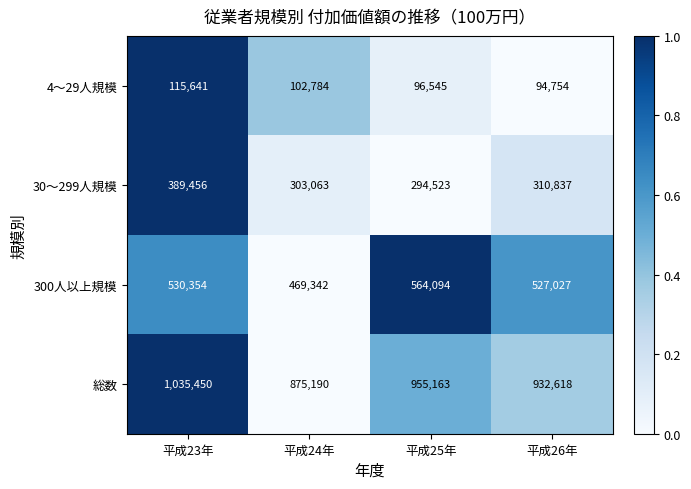

At 平成23年, list the series in order from largest to smallest.

総数, 300人以上規模, 30～299人規模, 4～29人規模